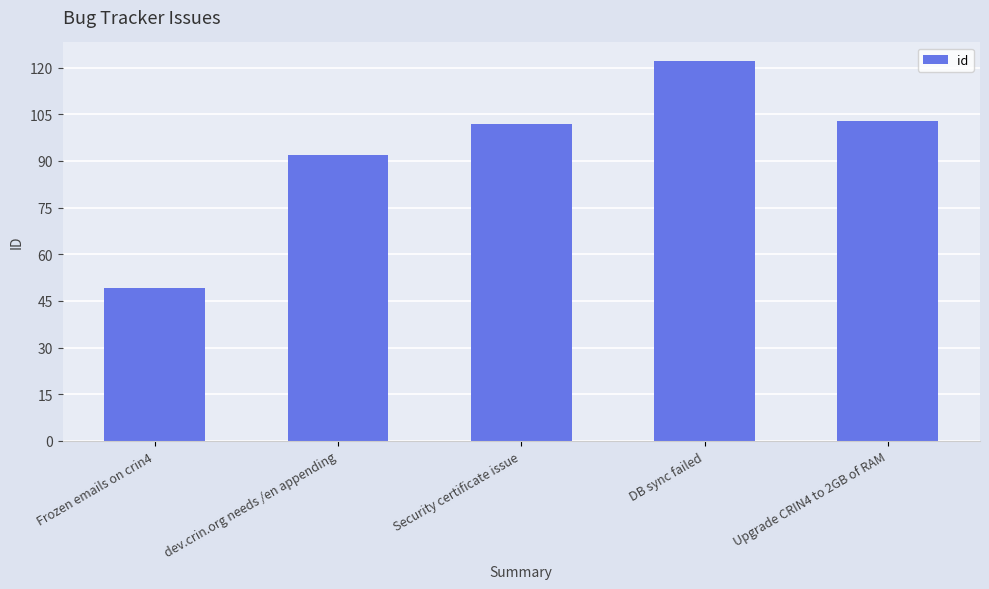

Approximately how many times larger is the value at dev.crin.org needs /en appending compared to Security certificate issue?

0.9